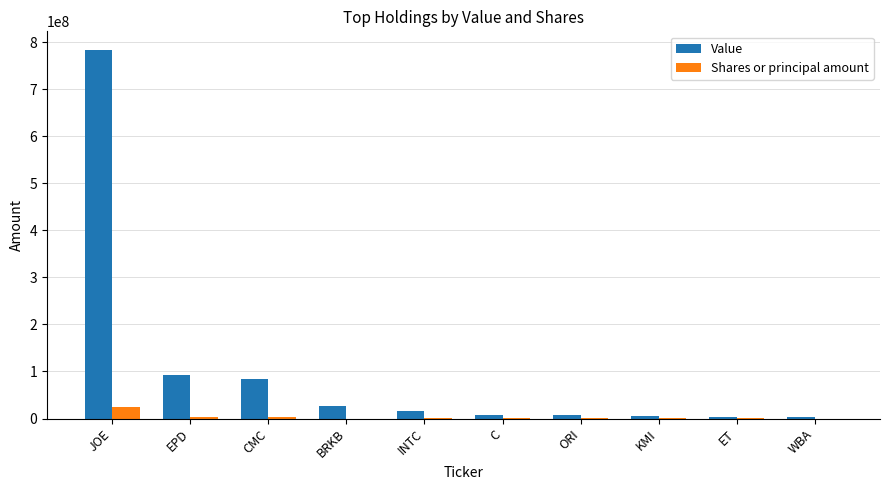

How many data points does each series have?

10